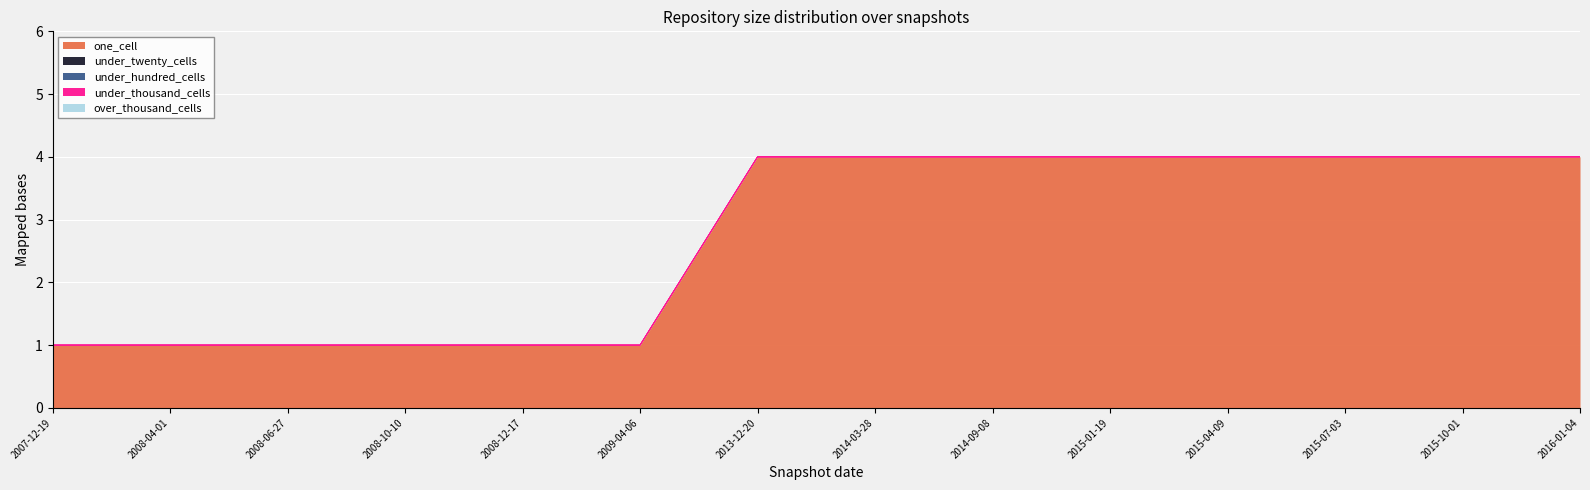

What are all the series names shown in the legend?

one_cell, under_twenty_cells, under_hundred_cells, under_thousand_cells, over_thousand_cells